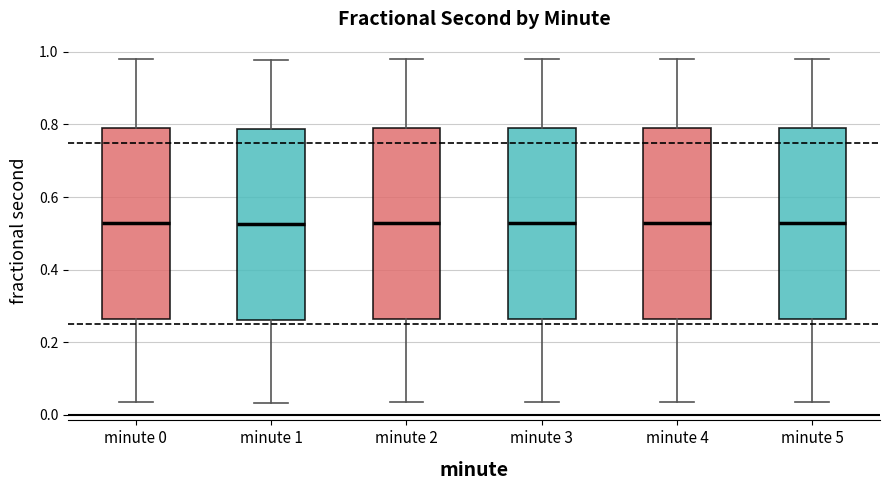

Reading left to right, transcribe this box plot: for each box, give where its median line is, the range the box spans, and where its two whiskers end, as read against the y-axis. The values are not printed on the chart, so give them approximately, as read against the axis.

minute 0: median 0.52, box 0.26 to 0.78, whiskers 0.04 to 0.98
minute 1: median 0.52, box 0.26 to 0.78, whiskers 0.04 to 0.98
minute 2: median 0.52, box 0.26 to 0.78, whiskers 0.04 to 0.98
minute 3: median 0.52, box 0.26 to 0.78, whiskers 0.04 to 0.98
minute 4: median 0.52, box 0.26 to 0.78, whiskers 0.04 to 0.98
minute 5: median 0.52, box 0.26 to 0.78, whiskers 0.04 to 0.98